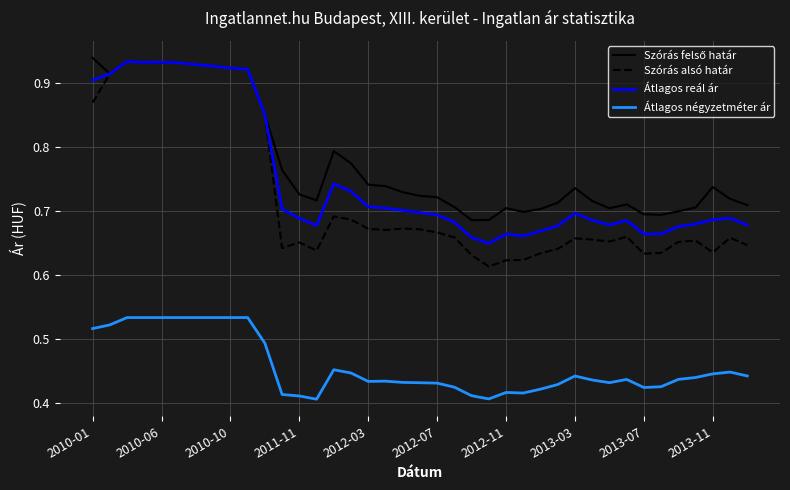

True or false: Átlagos négyzetméter ár and Szórás alsó határ intersect in this chart.

False